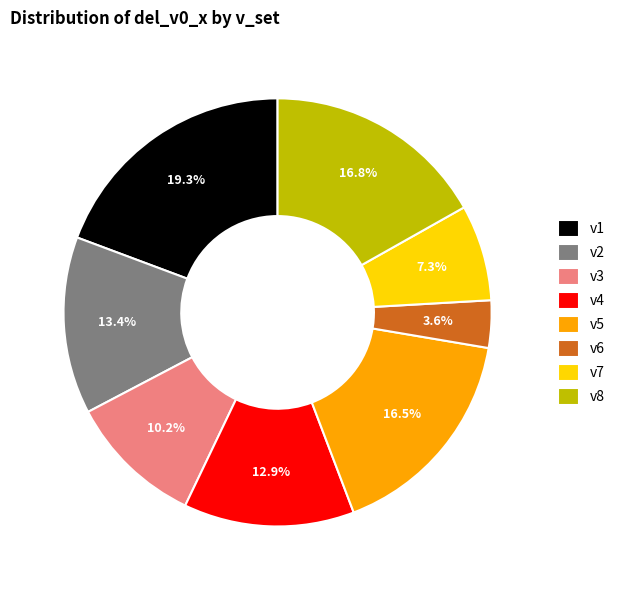

To the nearest percent, what percentage of the pie is v1?

19%